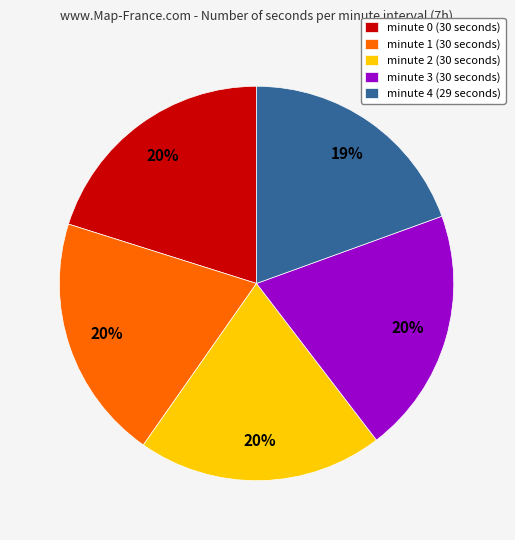

Which slice is the smallest?

minute 4